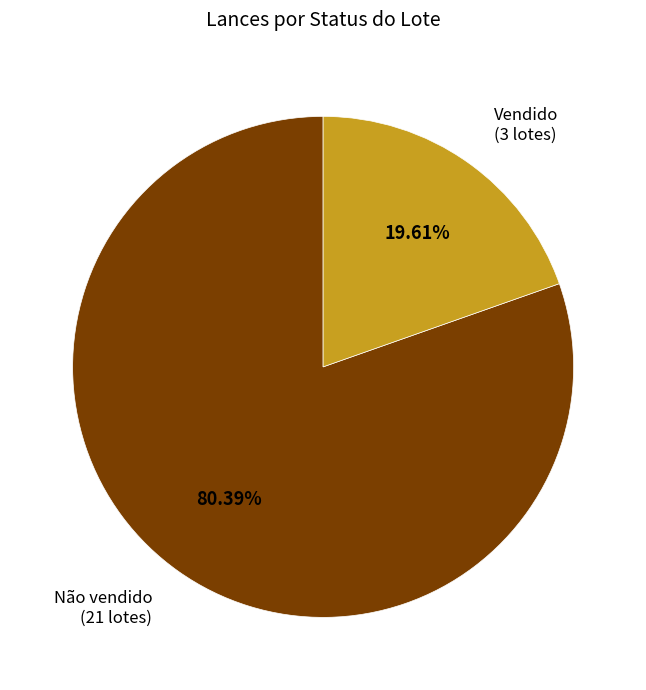

Is there a majority slice in this chart?

Yes